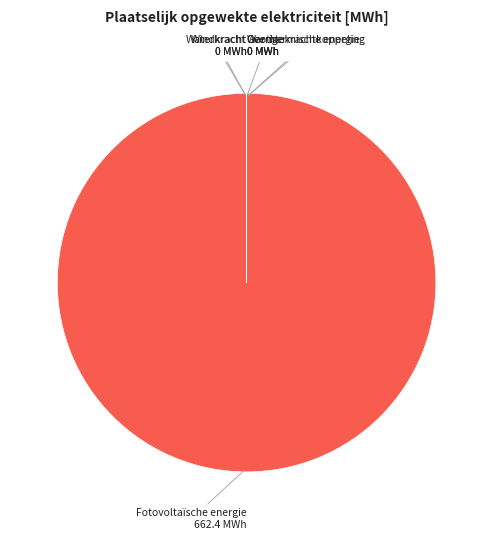

Is there a majority slice in this chart?

Yes